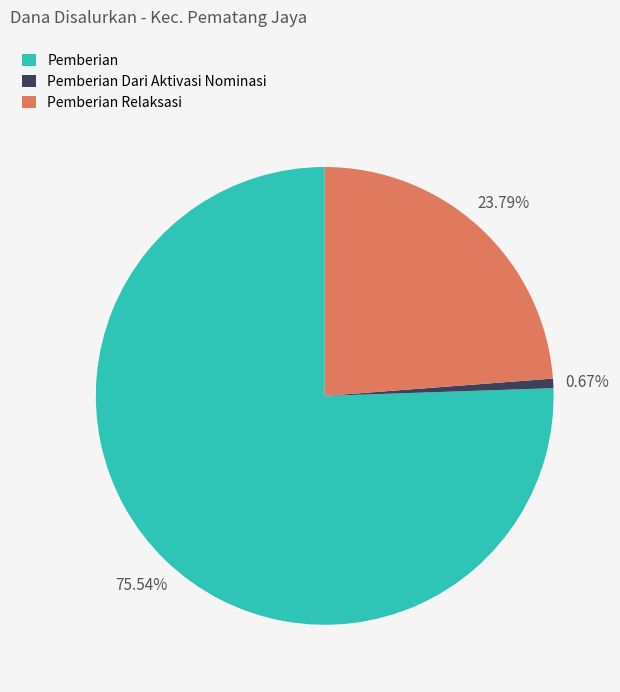

Is there a majority slice in this chart?

Yes